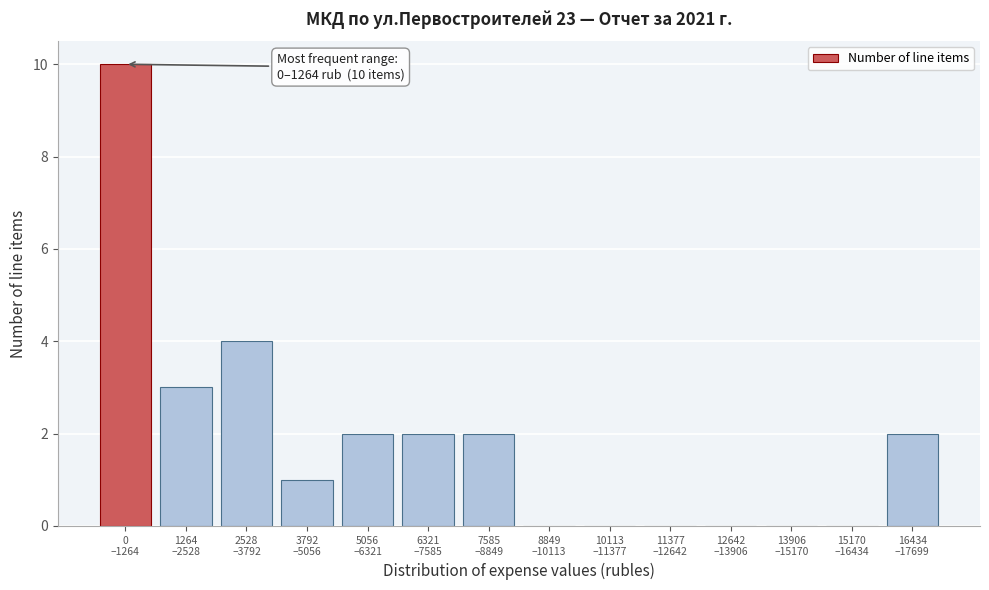

What is the greatest value displayed?

10